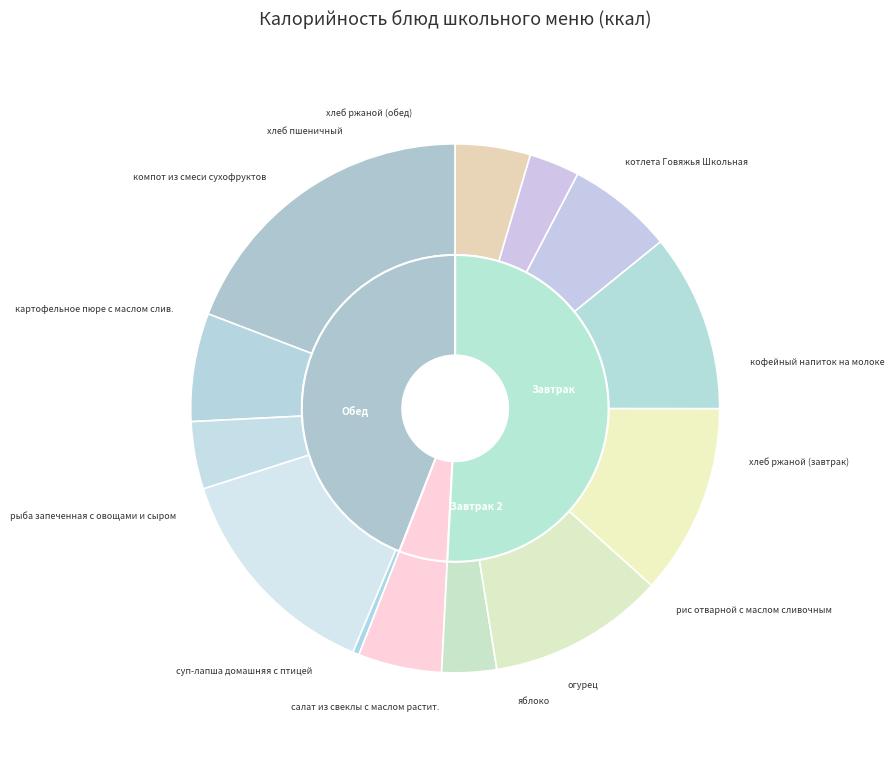

To the nearest percent, what is the average slice percentage?

8%